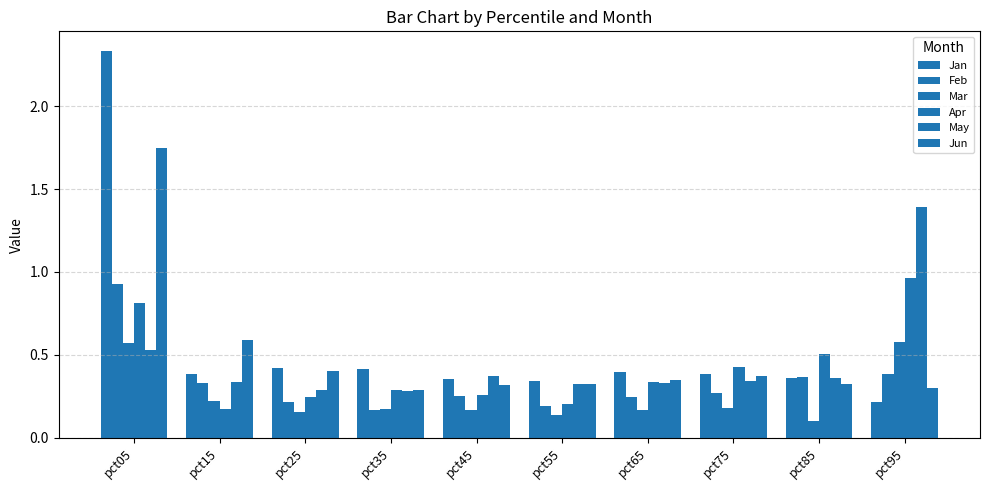

The Apr series shows 0.2 at pct15. True or false?

True